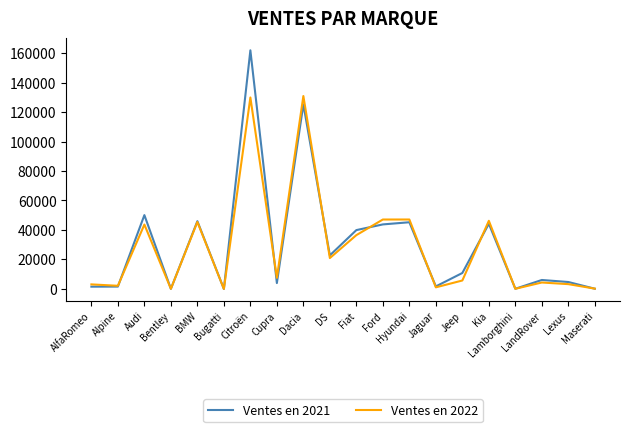

Does the chart display data point markers on the line(s)?

No